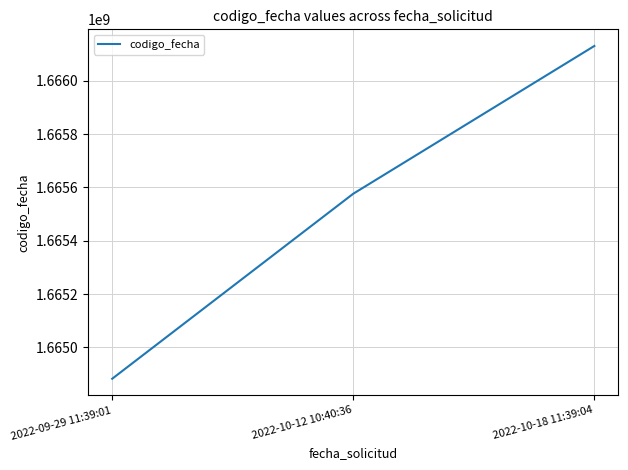

Reading right to left, extract all data points from this chart.

1666130133	1665576138	1664882449